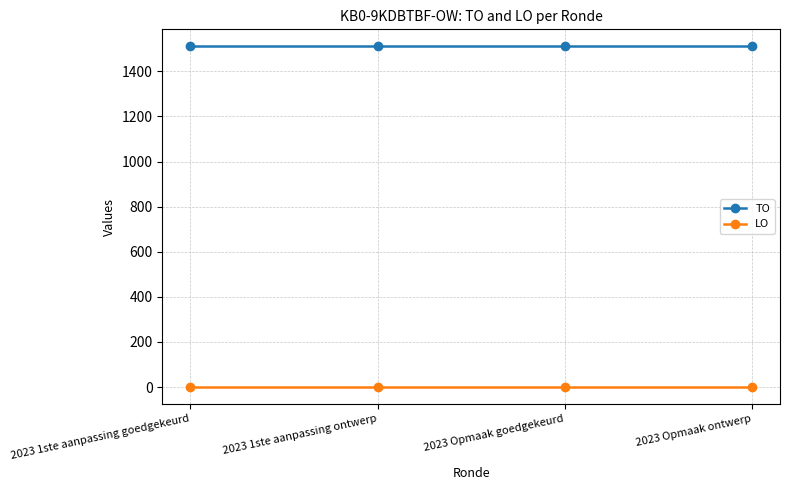

At how many categories does at least one series exceed 1173?

4